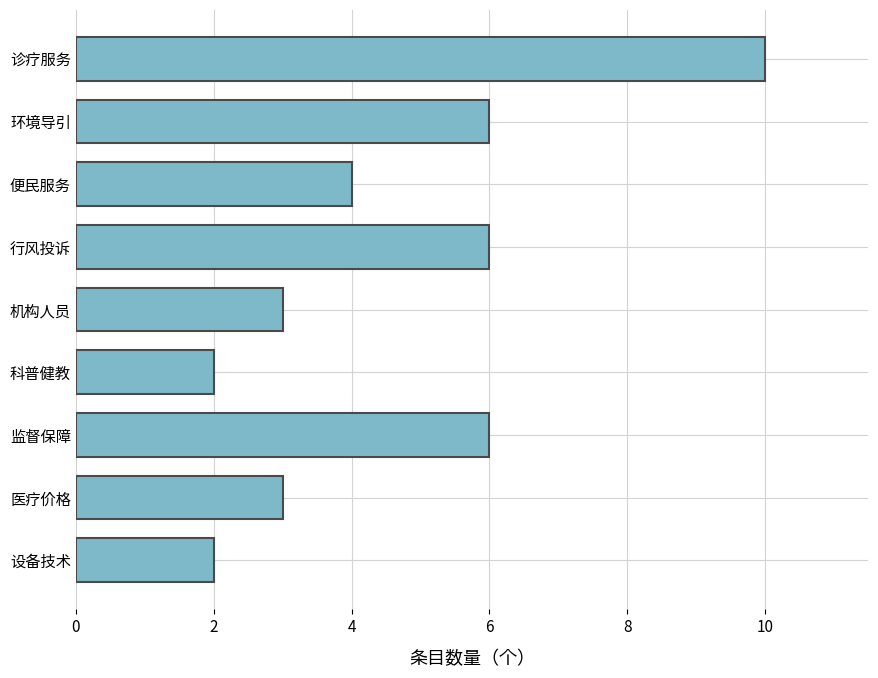

What is the sum of all values?

42